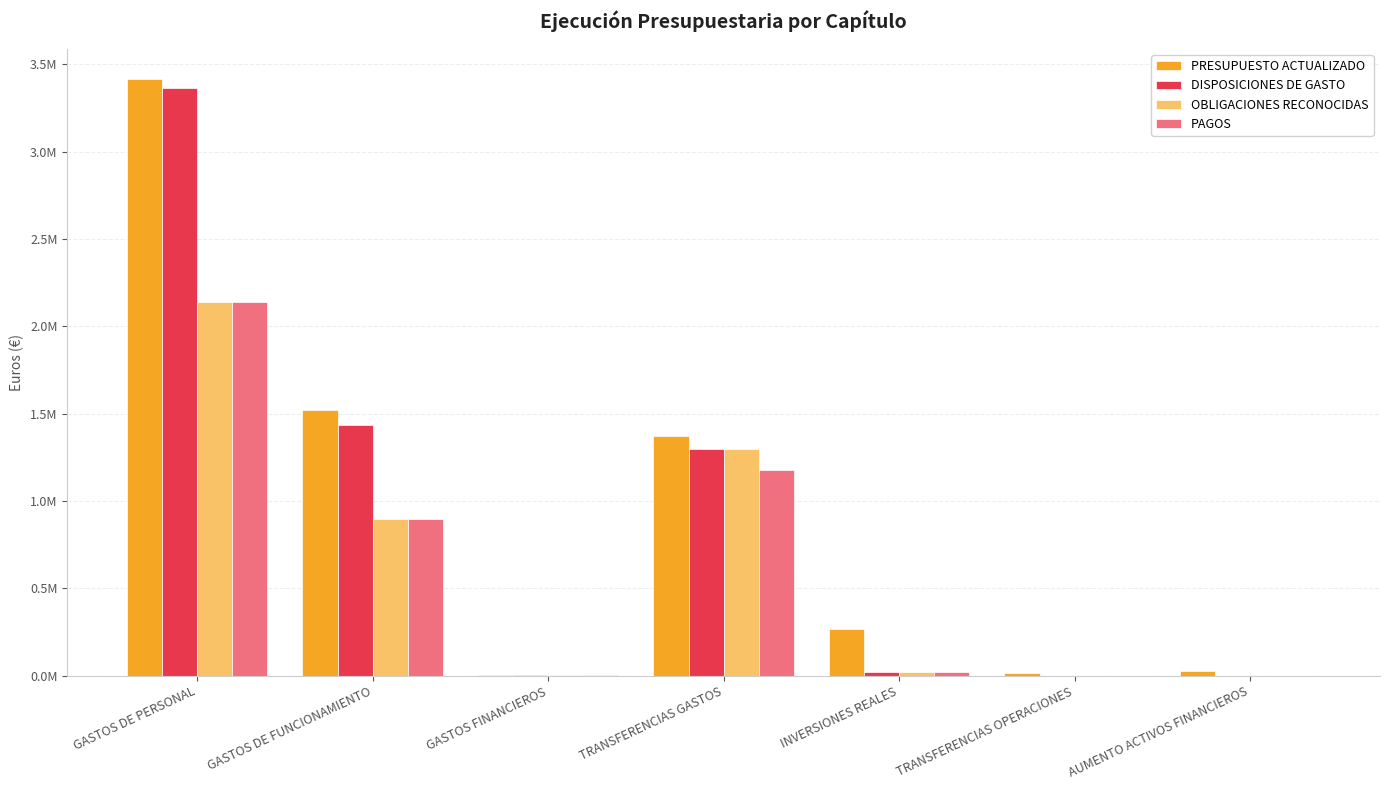

At how many categories does at least one series exceed 1504671?

2